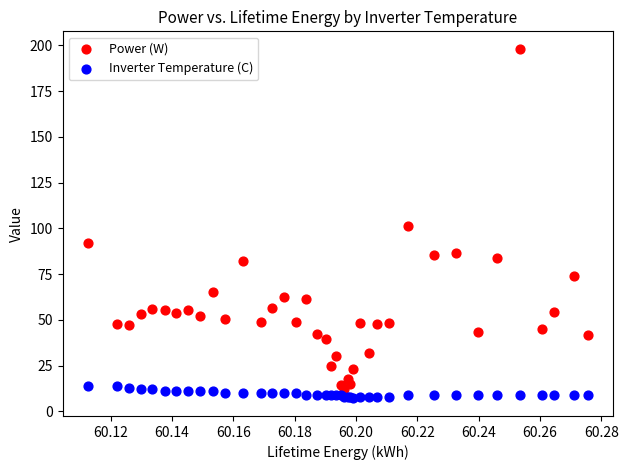

Which series has the largest Y range (max minus min)?

Power (W)